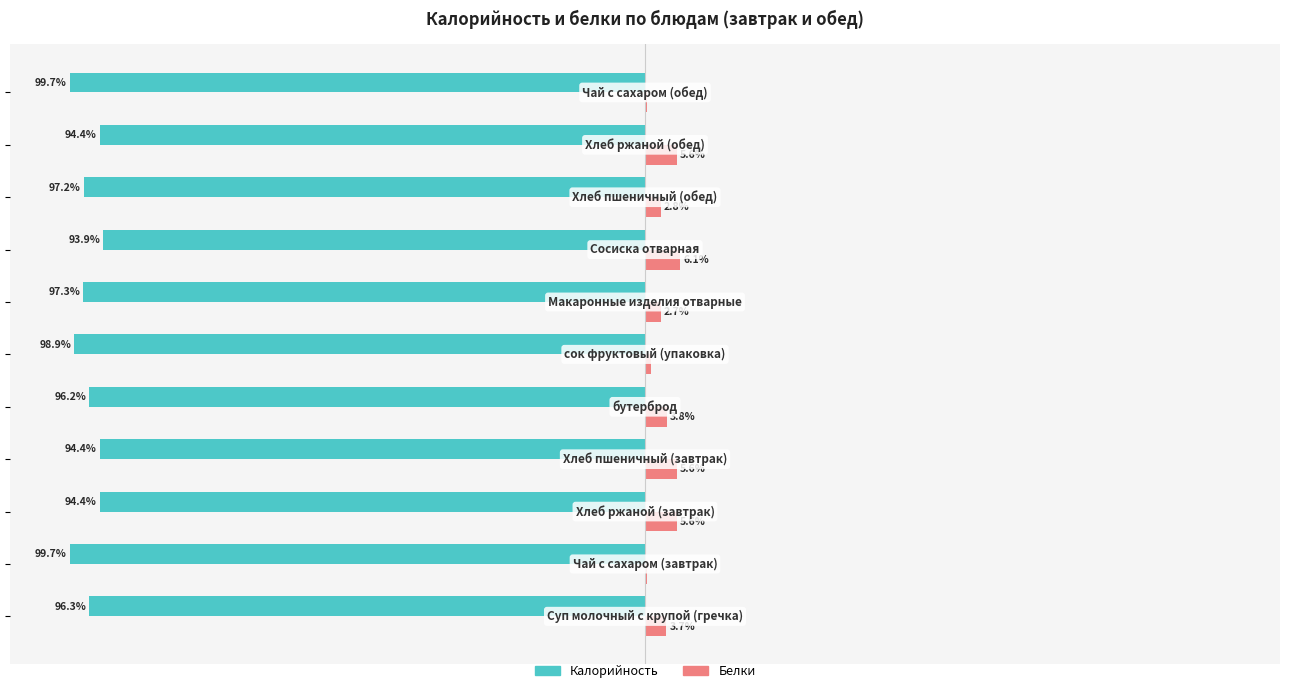

What is the maximum value shown in the chart?

6.1